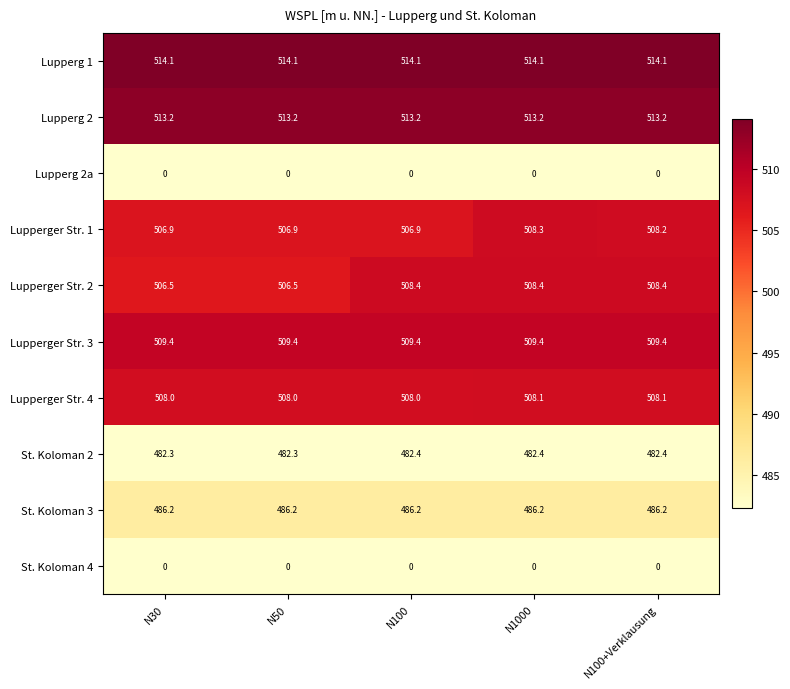

At which category is the sum across all series the highest?

N1000